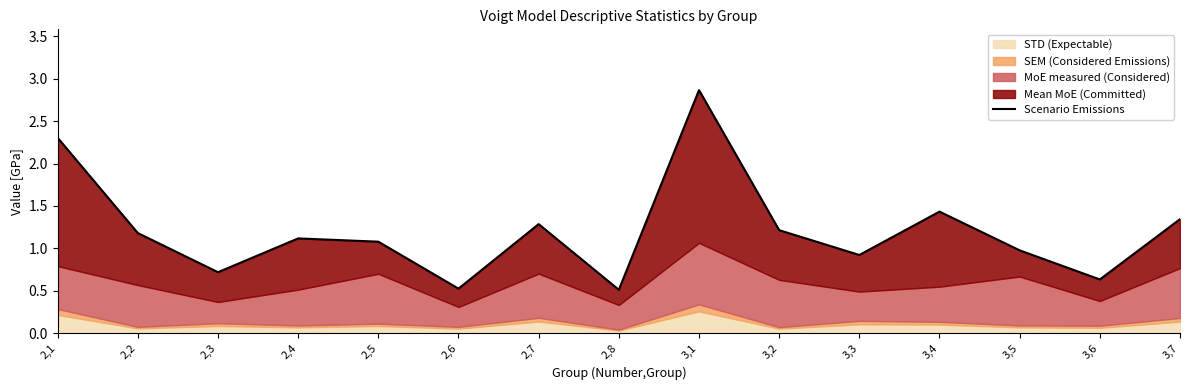

How many lines are shown in the chart?

1